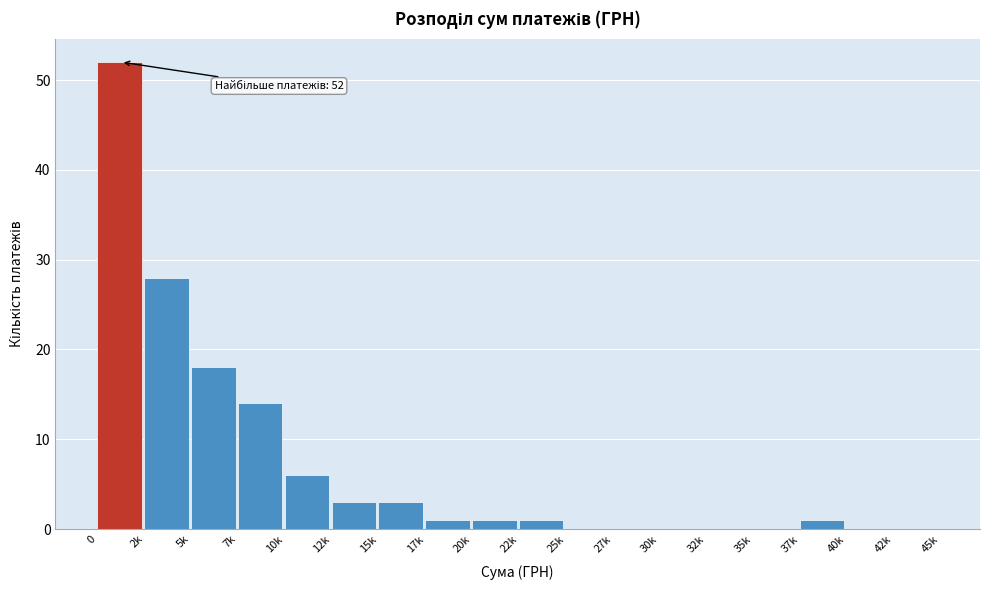

Reading right to left, what are all the values shown in this chart?

42k=0	40k=0	37k=1	35k=0	32k=0	30k=0	27k=0	25k=0	22k=1	20k=1	17k=1	15k=3	12k=3	10k=6	7k=14	5k=18	2k=28	0=52